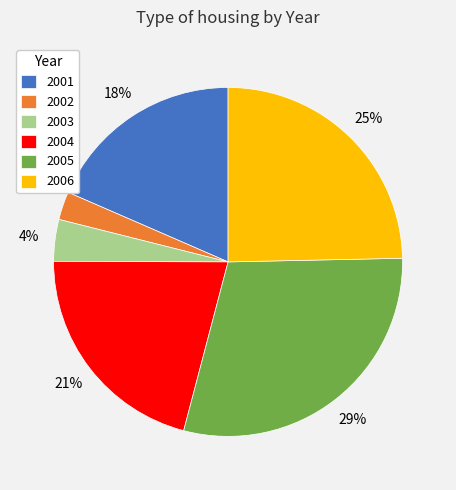

To the nearest percent, what is the combined percentage of 2004 and 2006?

46%